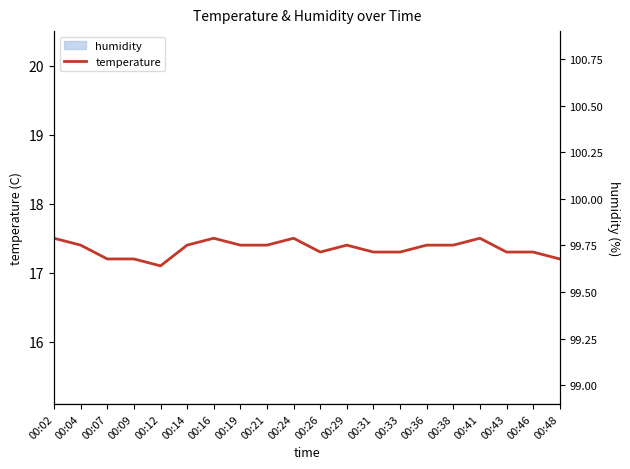

Does the chart display data point markers on the line(s)?

No